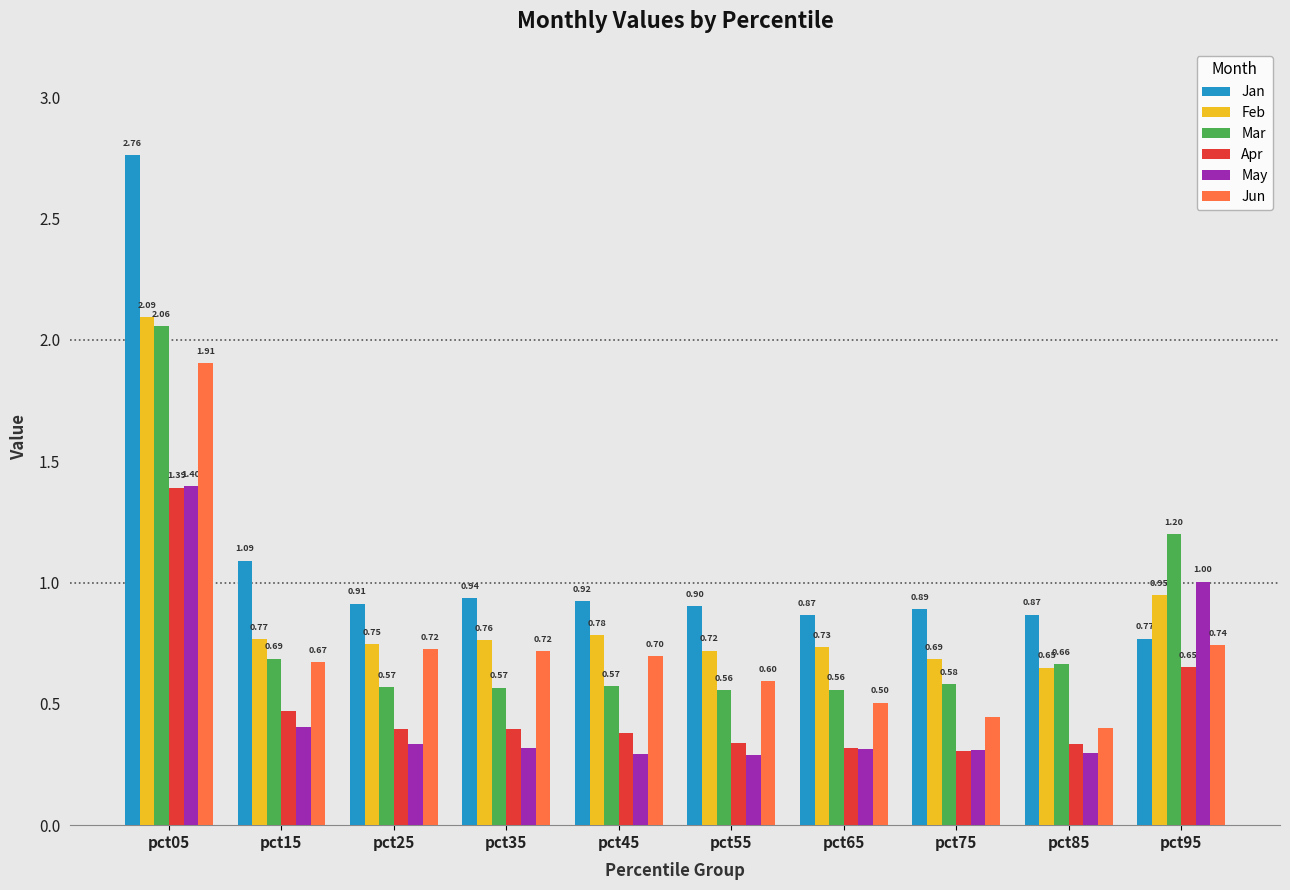

Rank the series at pct05 from lowest to highest value.

Apr, May, Jun, Mar, Feb, Jan